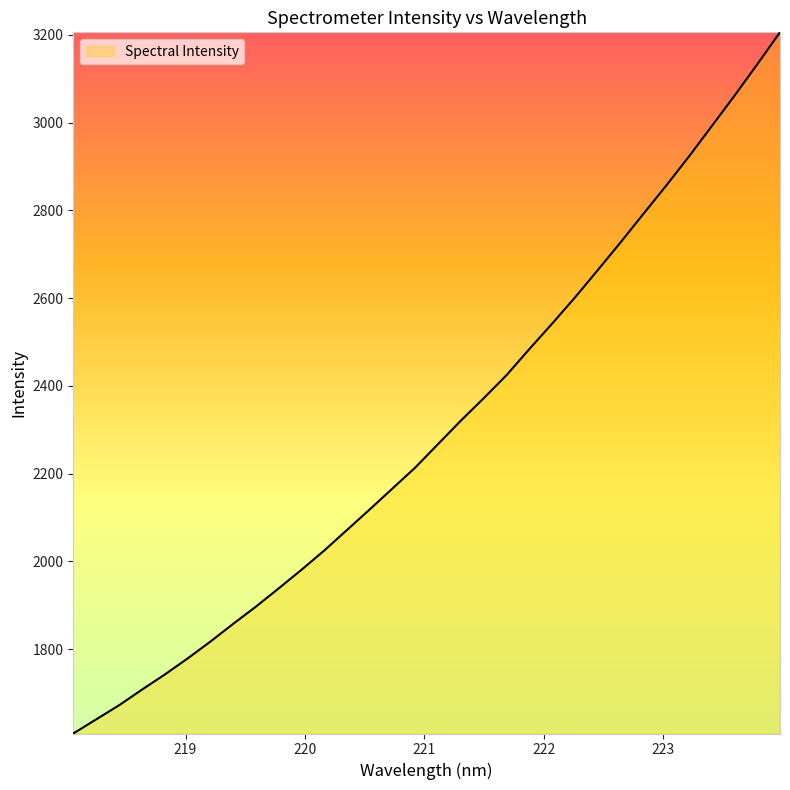

What is the greatest value displayed?

3206.0